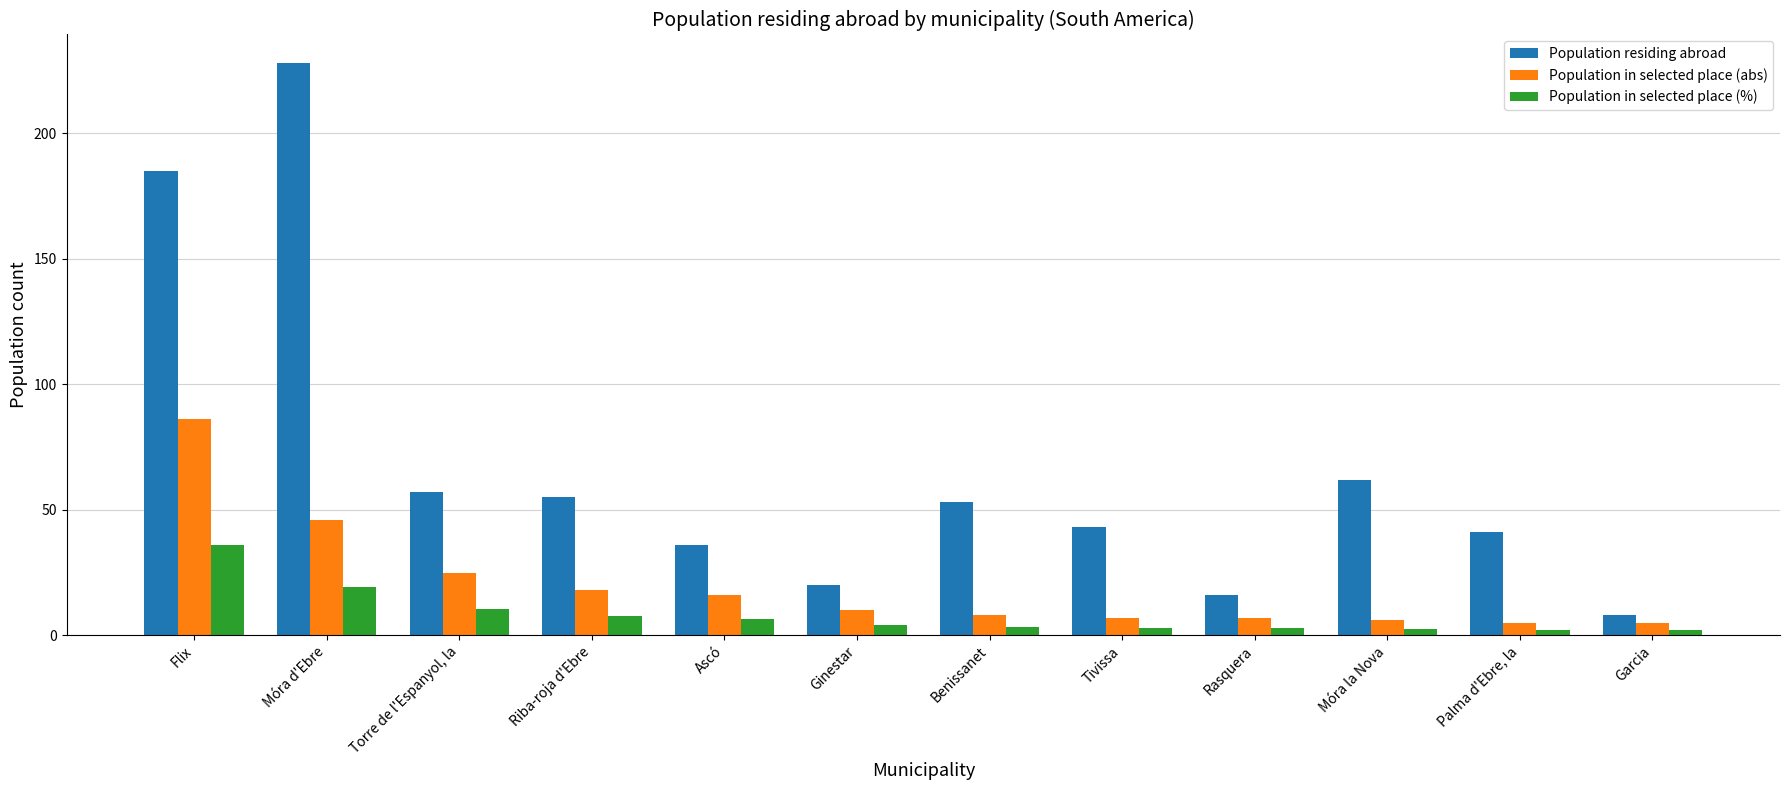

Which category has the highest value in the Population residing abroad series?

Móra d'Ebre